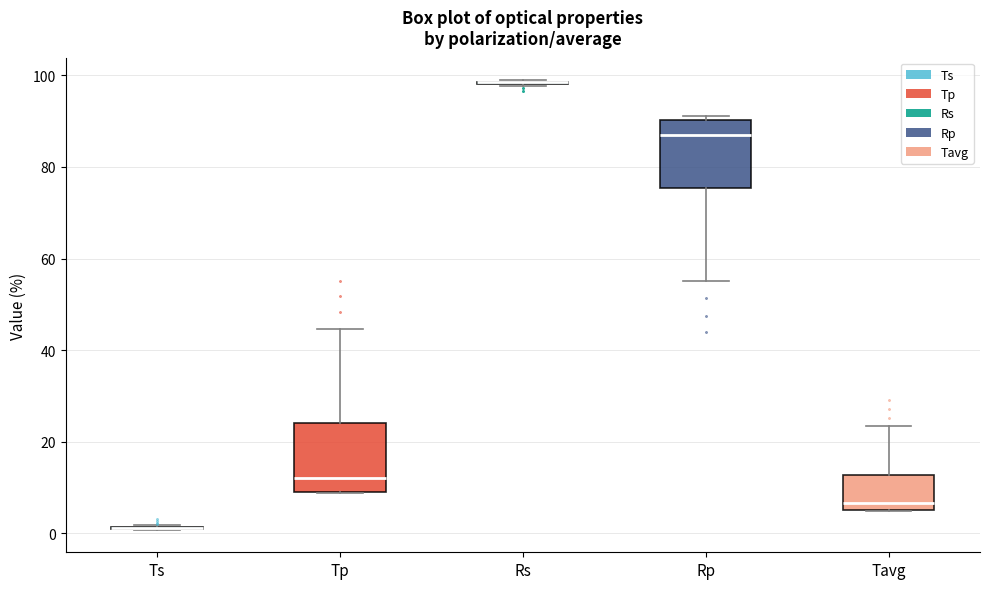

Where is the upper edge of the box for Tavg on the y-axis? The values are not printed on the chart, so give them approximately, as read against the axis.

12